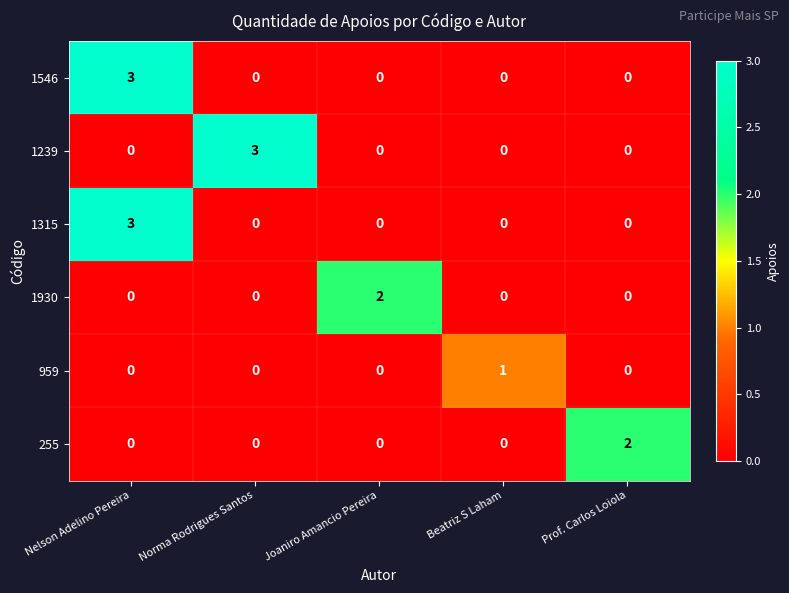

What is the total value across all series at Beatriz S Laham?

1